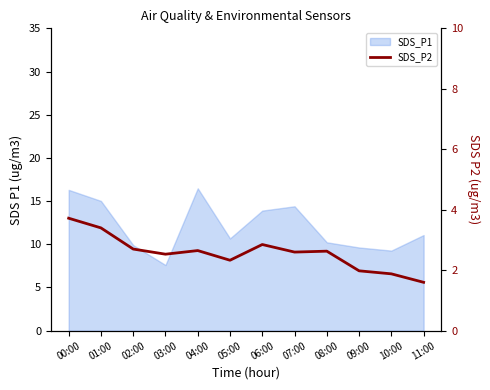

At which category does the data reach its first local peak?

04:00